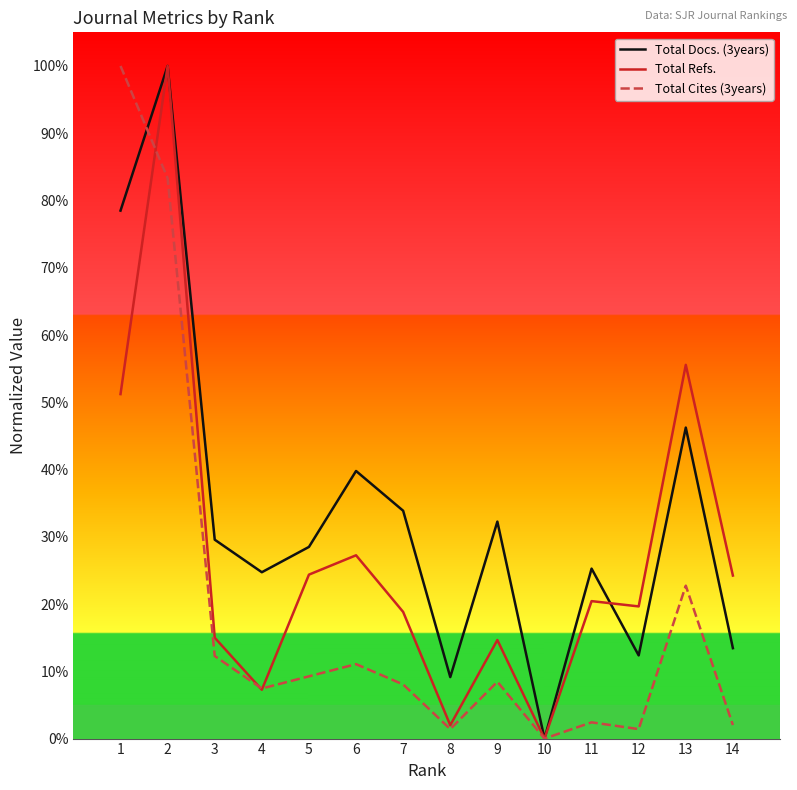

What is the value of the Total Refs. point at the 11th from the left?

0.2